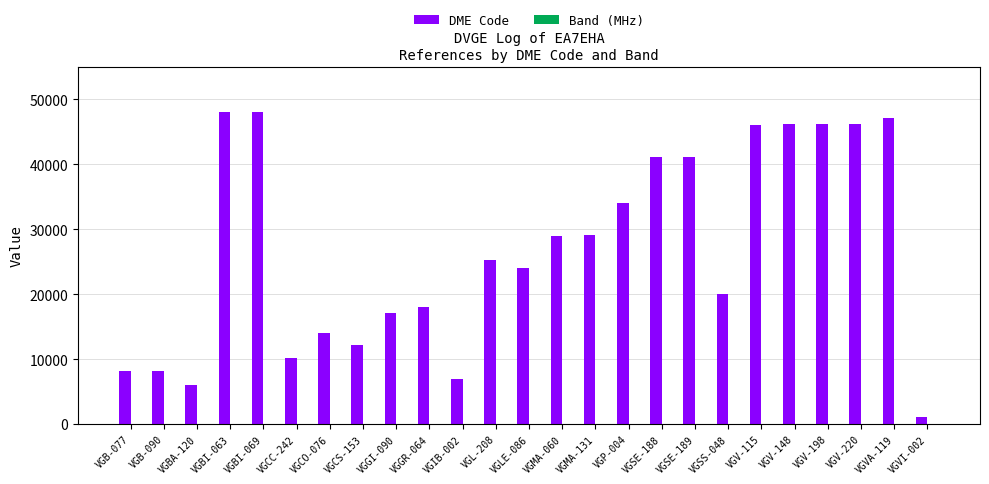

What is the average value of the DME Code series?

26939